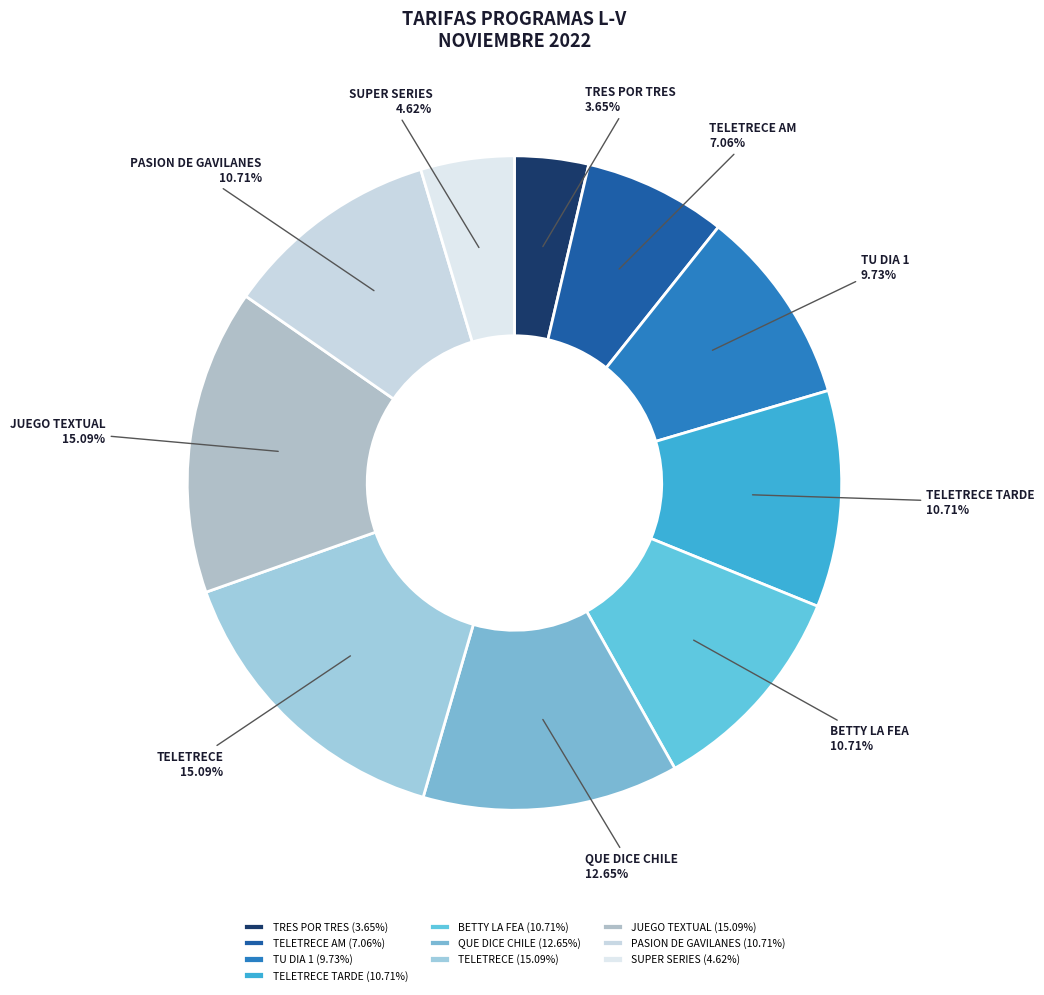

Is there any slice that represents more than half of the pie?

No